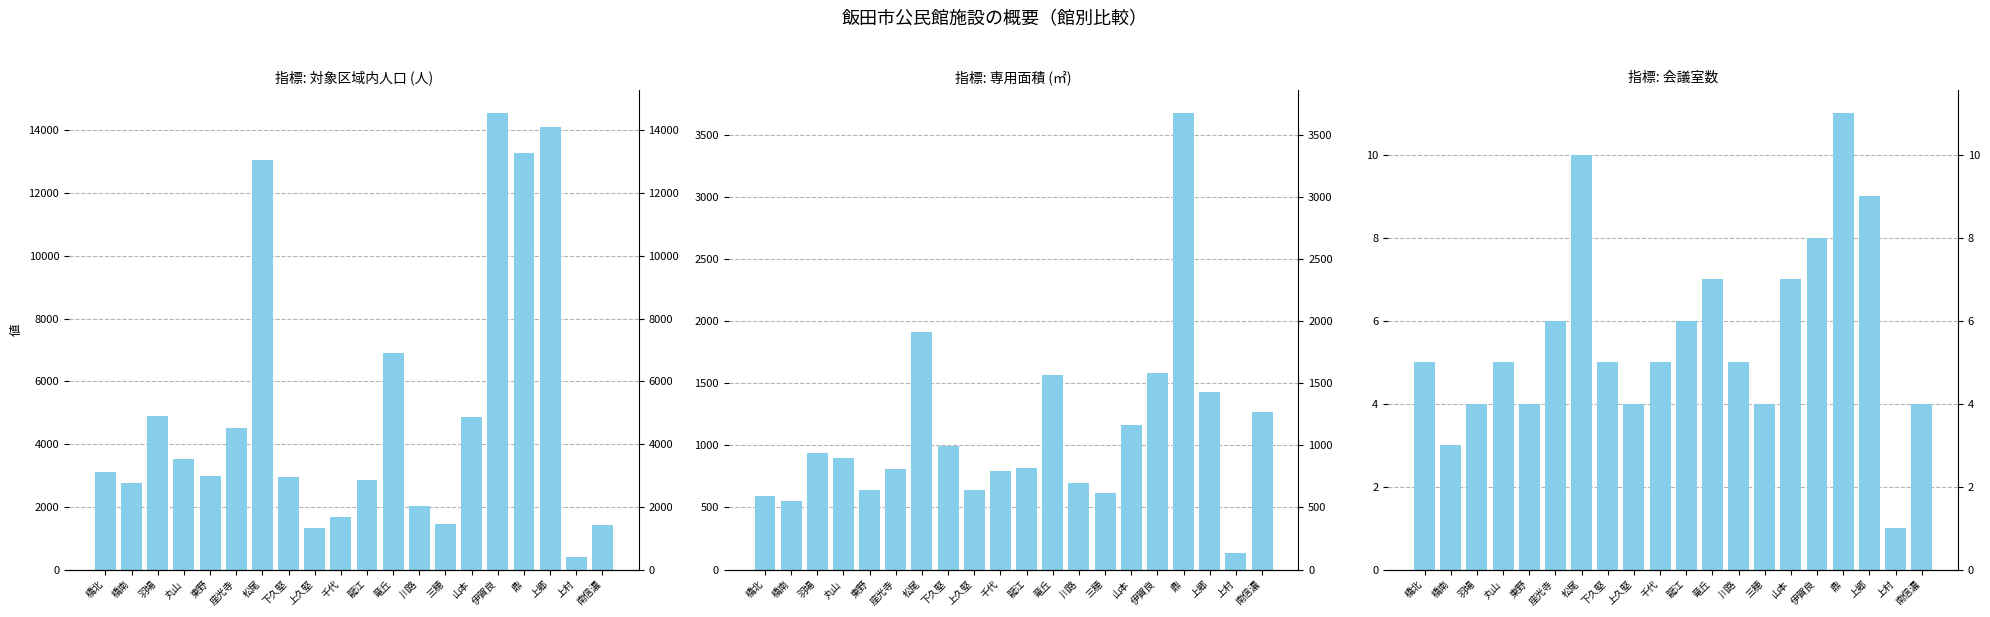

How many data points does each series have?

20